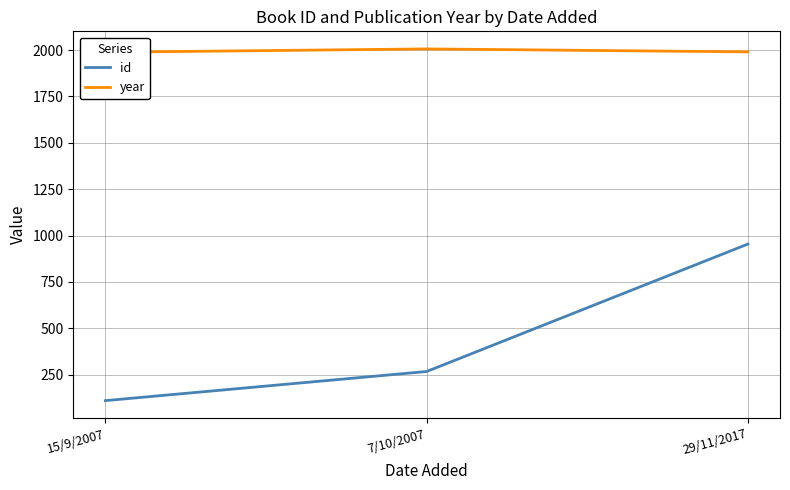

What is the lowest value of the year series?

1988